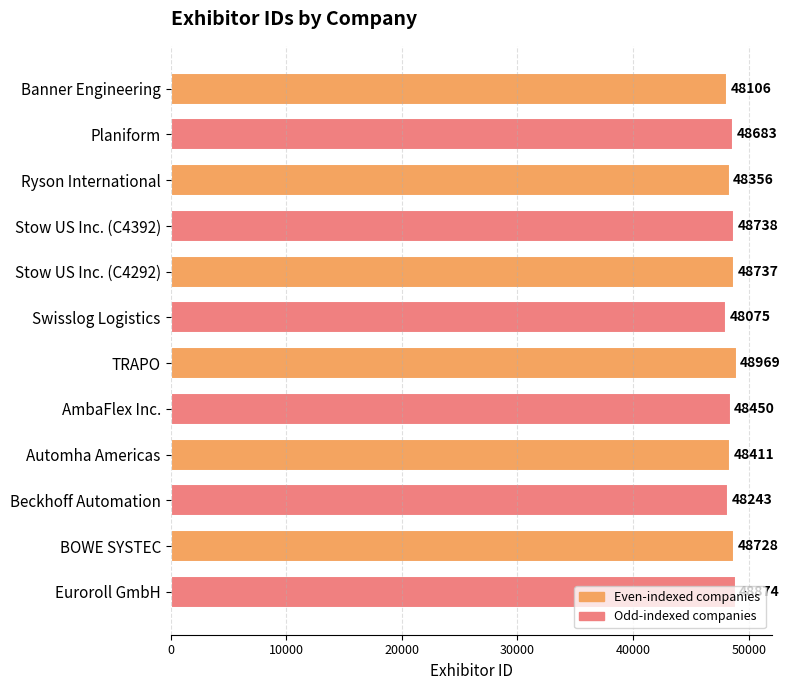

Rank the categories by value from lowest to highest.

Swisslog Logistics, Banner Engineering, Beckhoff Automation, Ryson International, Automha Americas, AmbaFlex Inc., Planiform, BOWE SYSTEC, Stow US Inc. (C4292), Stow US Inc. (C4392), Euroroll GmbH, TRAPO